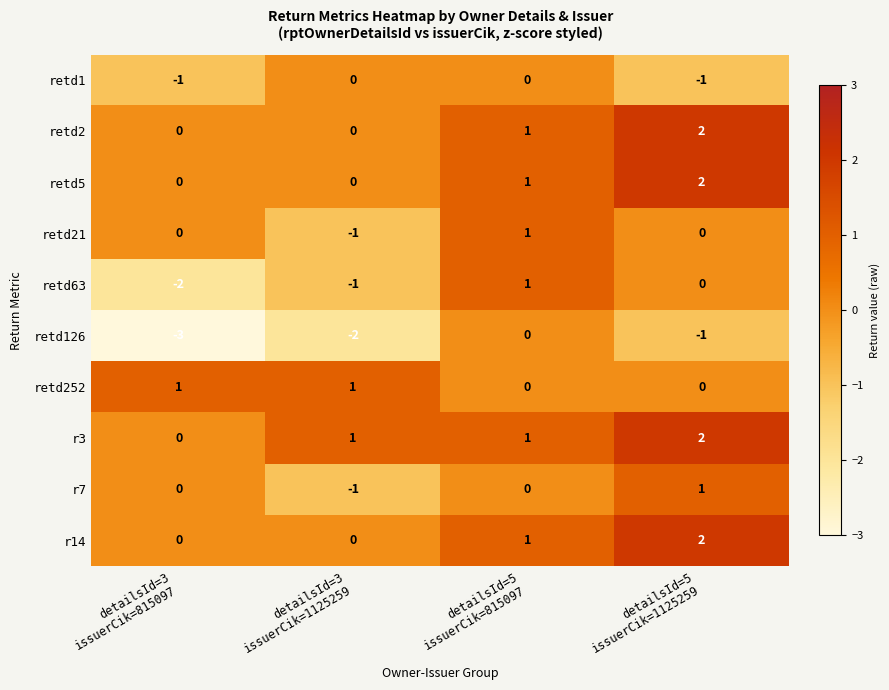

Count the retd252 values in the range 0 to 1.

4